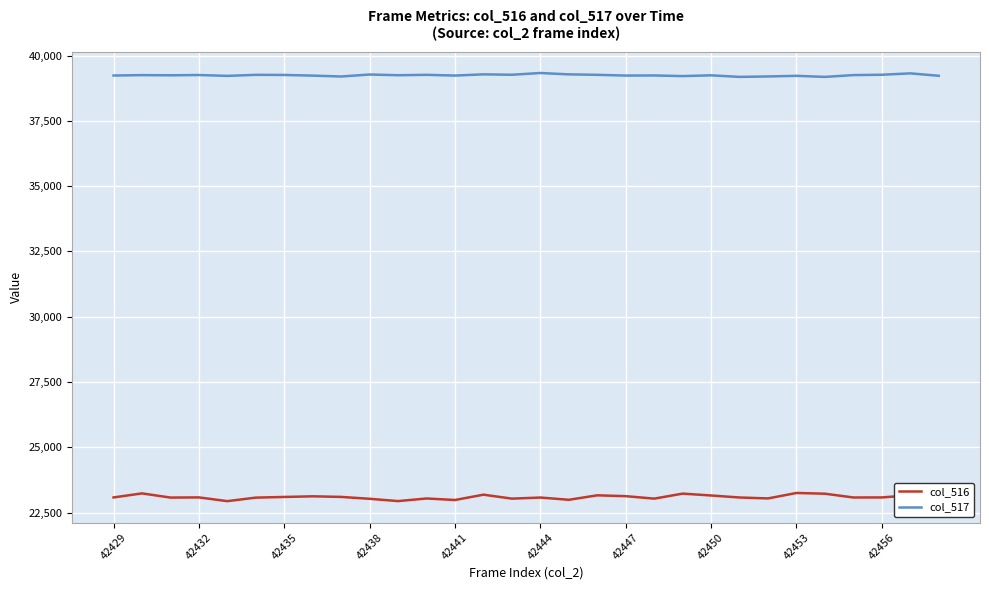

List the series in order of their peak value, highest first.

col_517, col_516